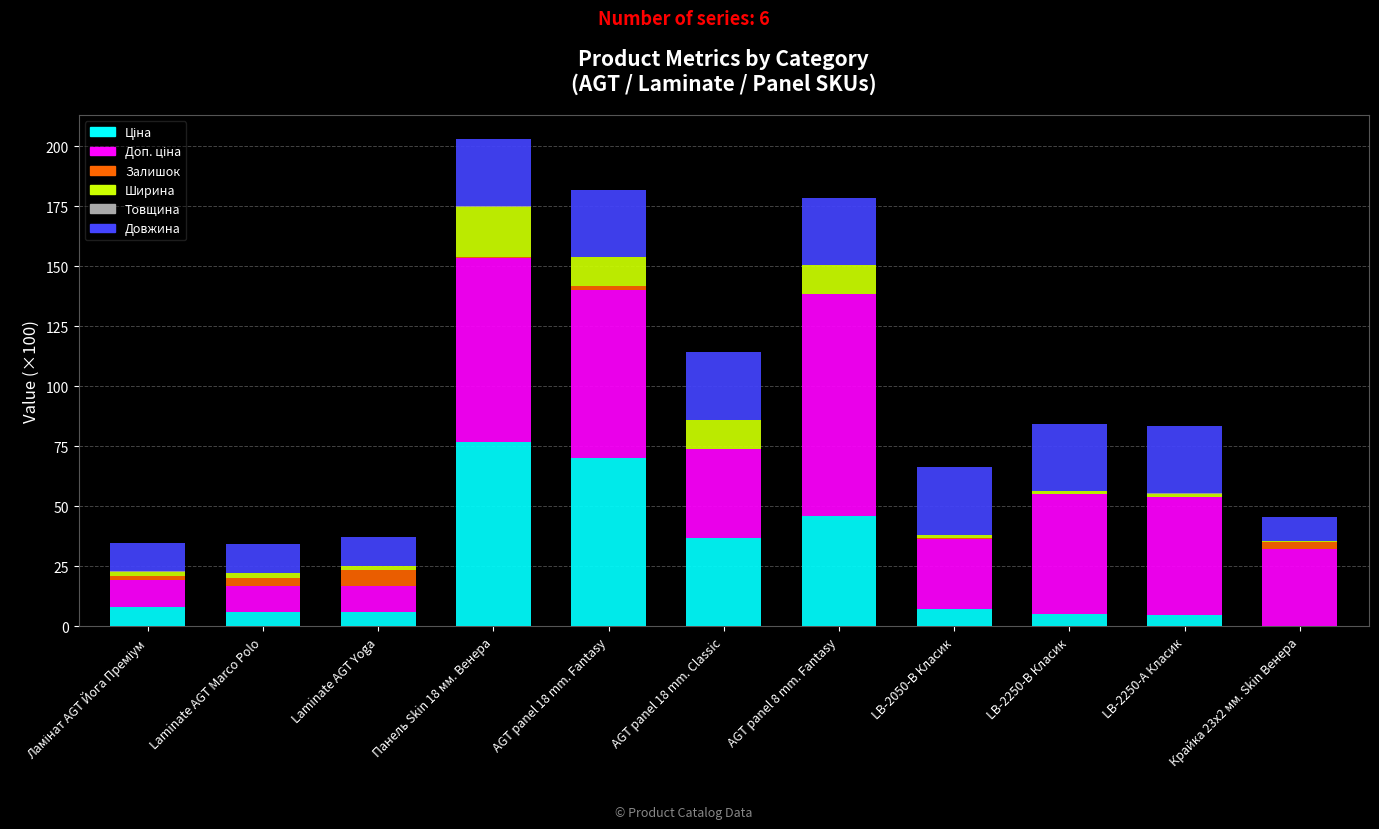

What is the label of the 2nd bar from the left?

Laminate AGT Marco Polo